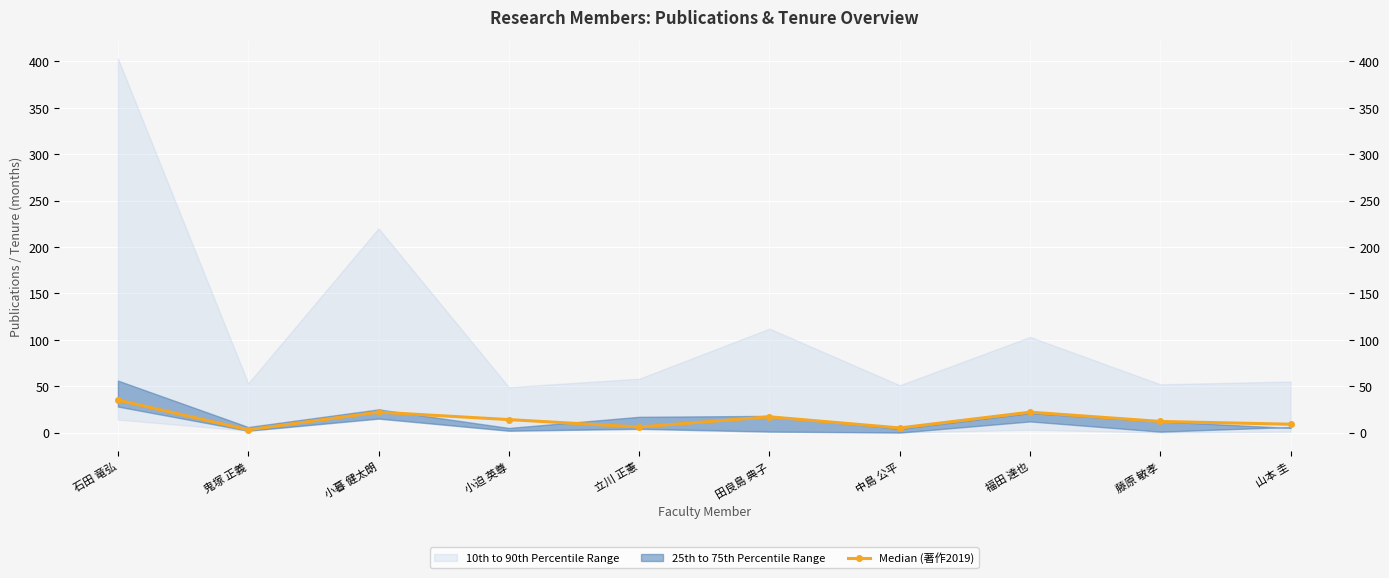

True or false: the data has more than 1 interior local peaks.

True